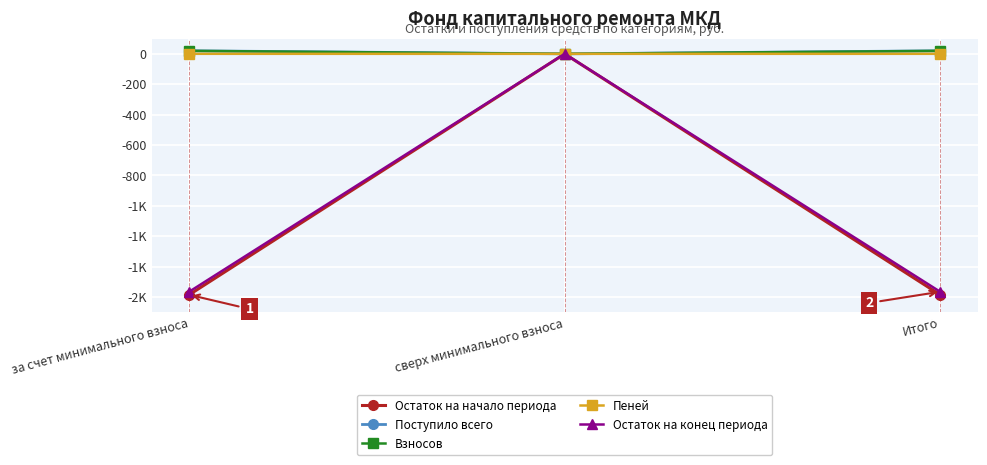

What are all the series names shown in the legend?

Остаток на начало периода, Поступило всего, Взносов, Пеней, Остаток на конец периода